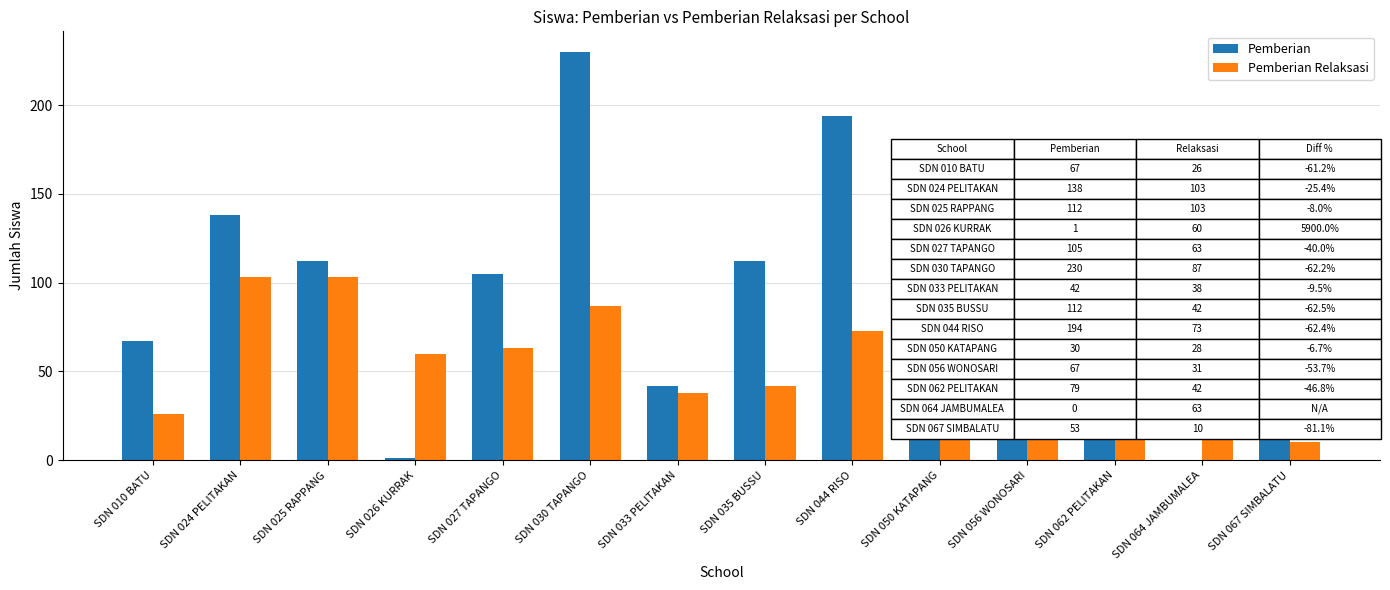

What is the sum of all Pemberian Relaksasi values?

769